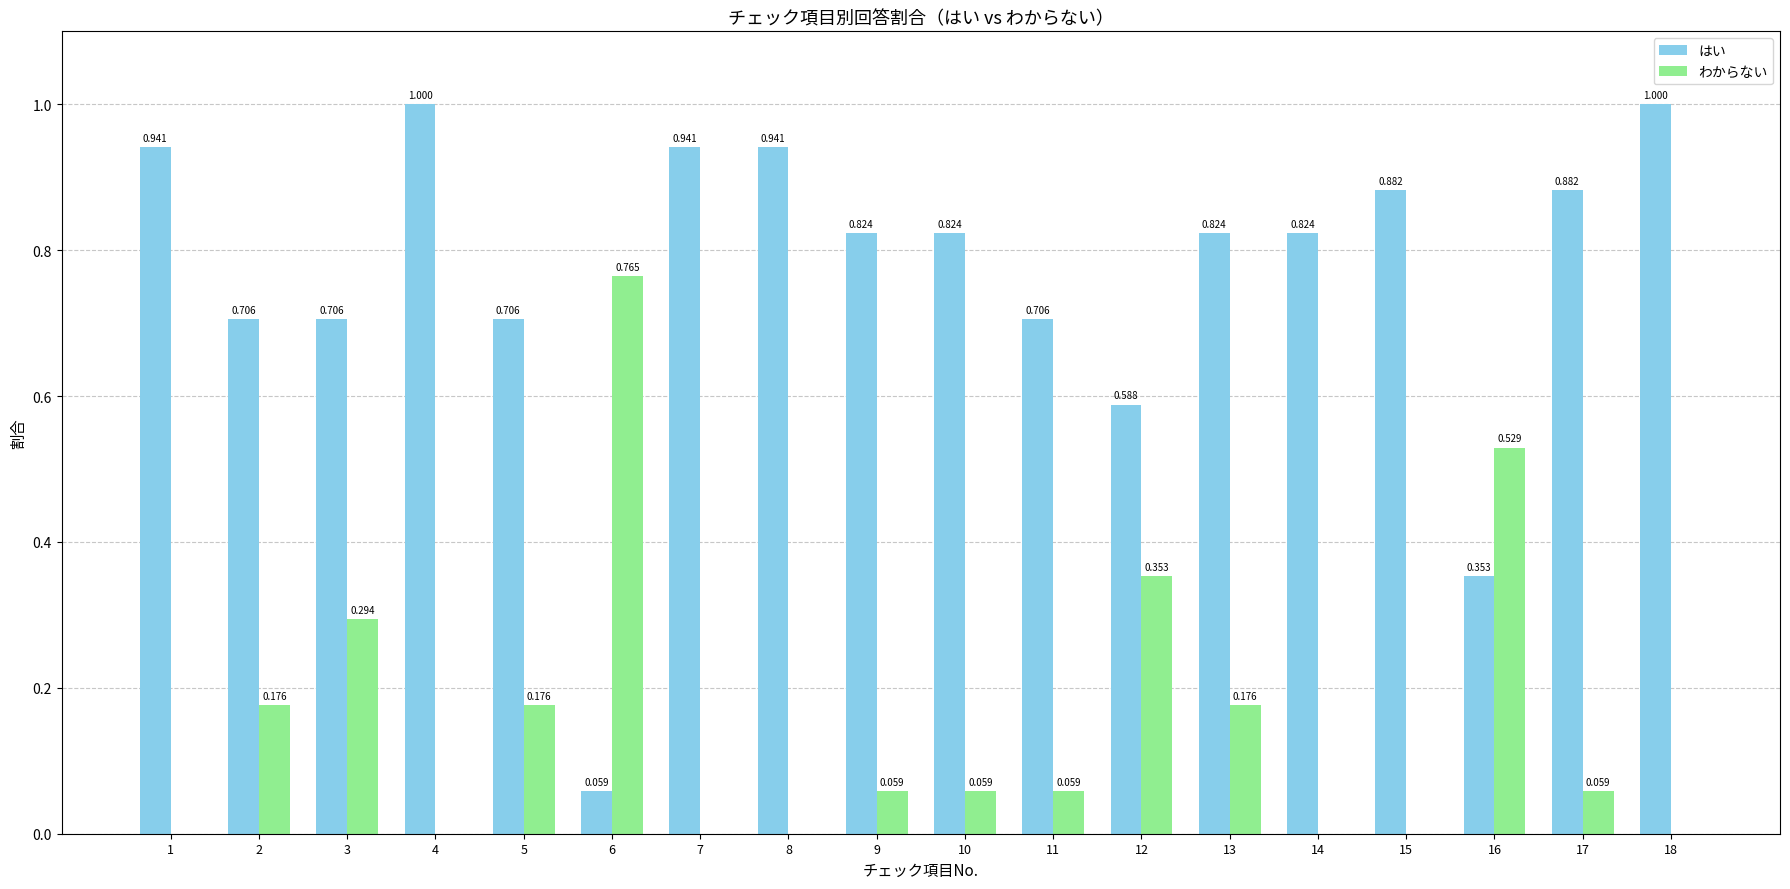

What is the sum of the はい values at 15 and 16?

1.2